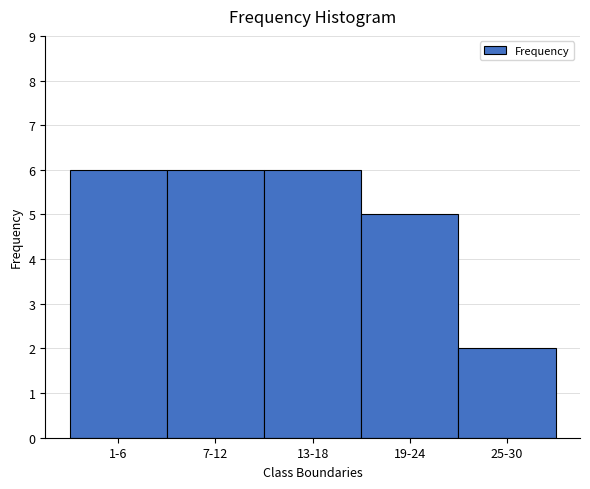

Reading left to right, list all the values displayed in this chart.

6	6	6	5	2